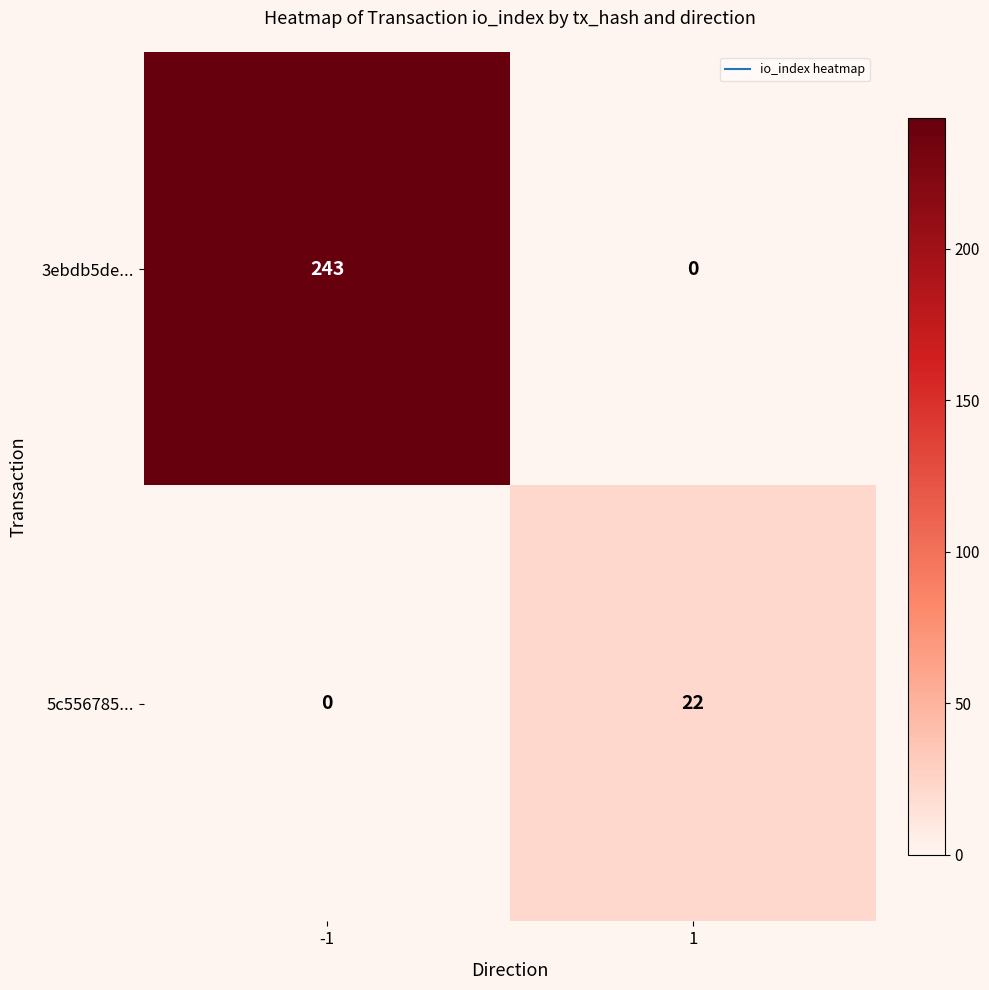

What is the difference between the 3ebdb5de... values at -1 and 1?

243